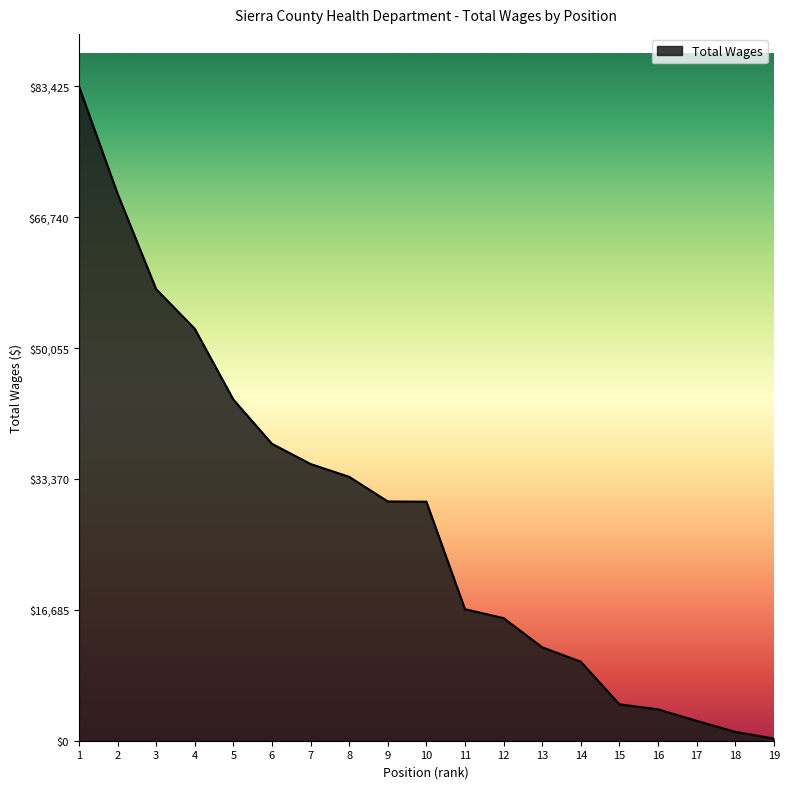

What is the greatest value displayed?

83425